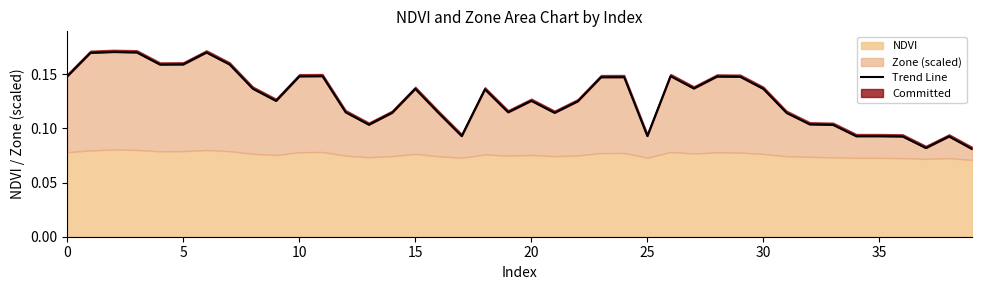

Where is the data nearest to the value 0?

39